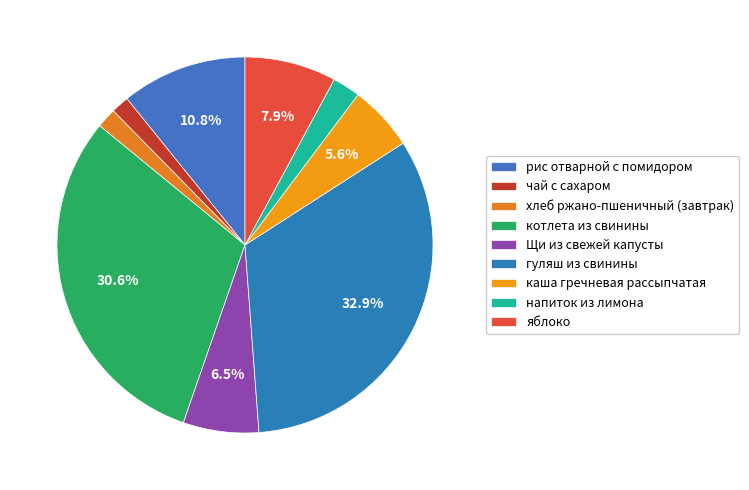

Which category has the biggest portion of the pie?

гуляш из свинины